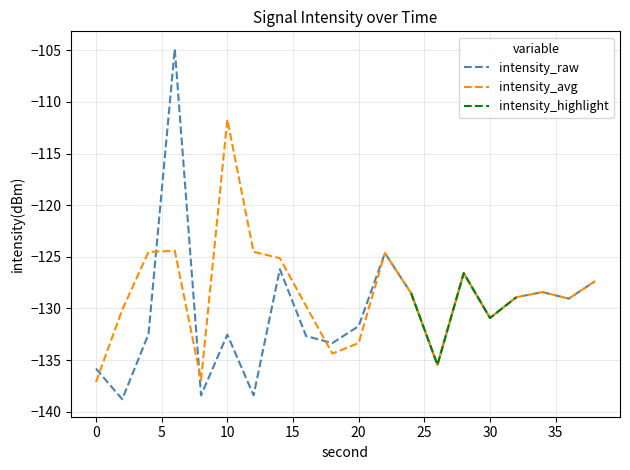

What is the change in value from 6 to 30?

-26.1